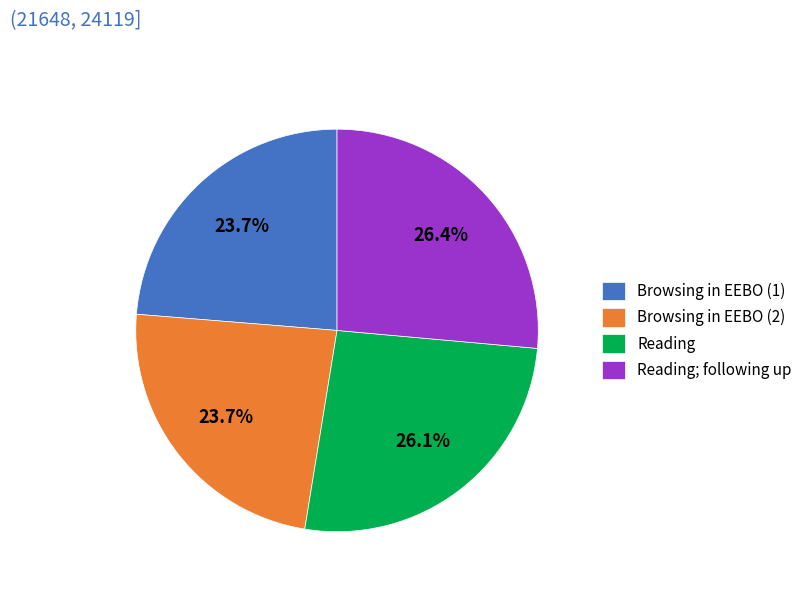

Approximately how many times larger is the value at Browsing in EEBO (2) compared to Reading?

0.9